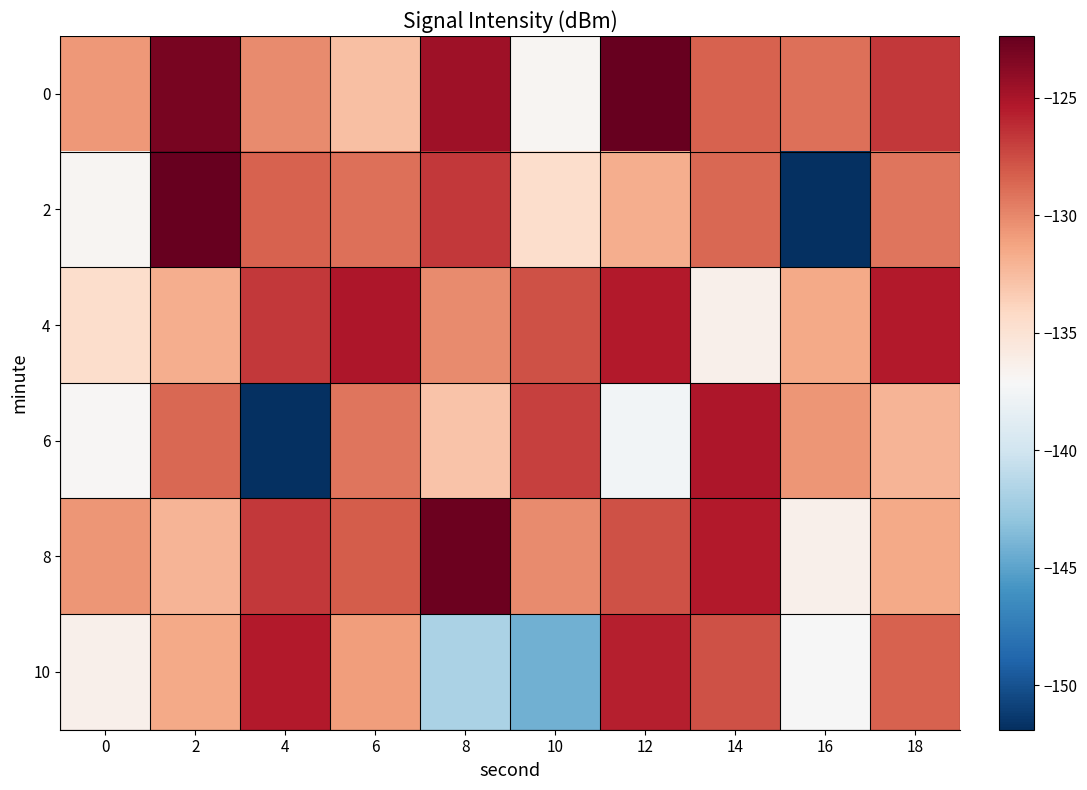

Which series has the largest range (max minus min)?

2